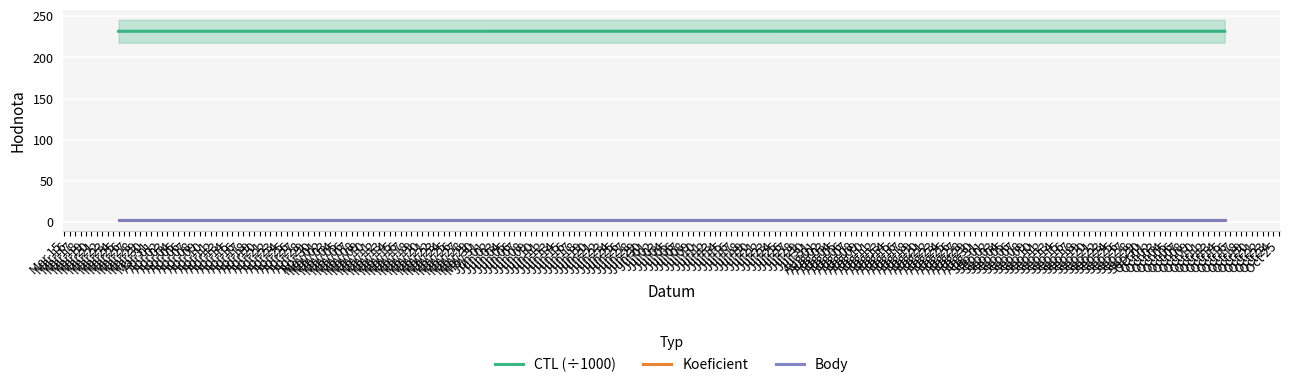

True or false: CTL (÷1000) and Koeficient cross at least once.

False